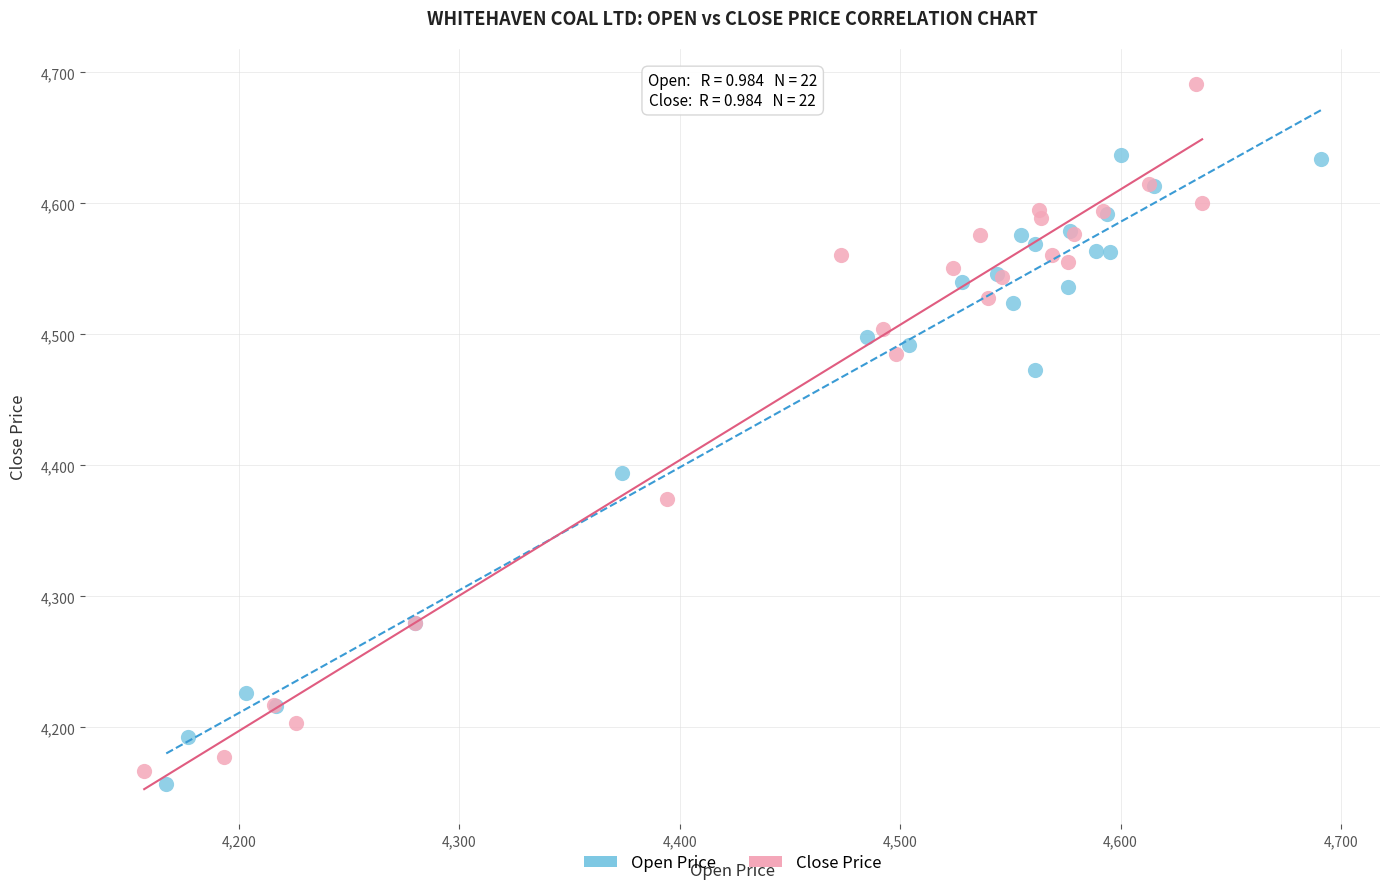

Which series has the widest spread of Y values?

Close Price